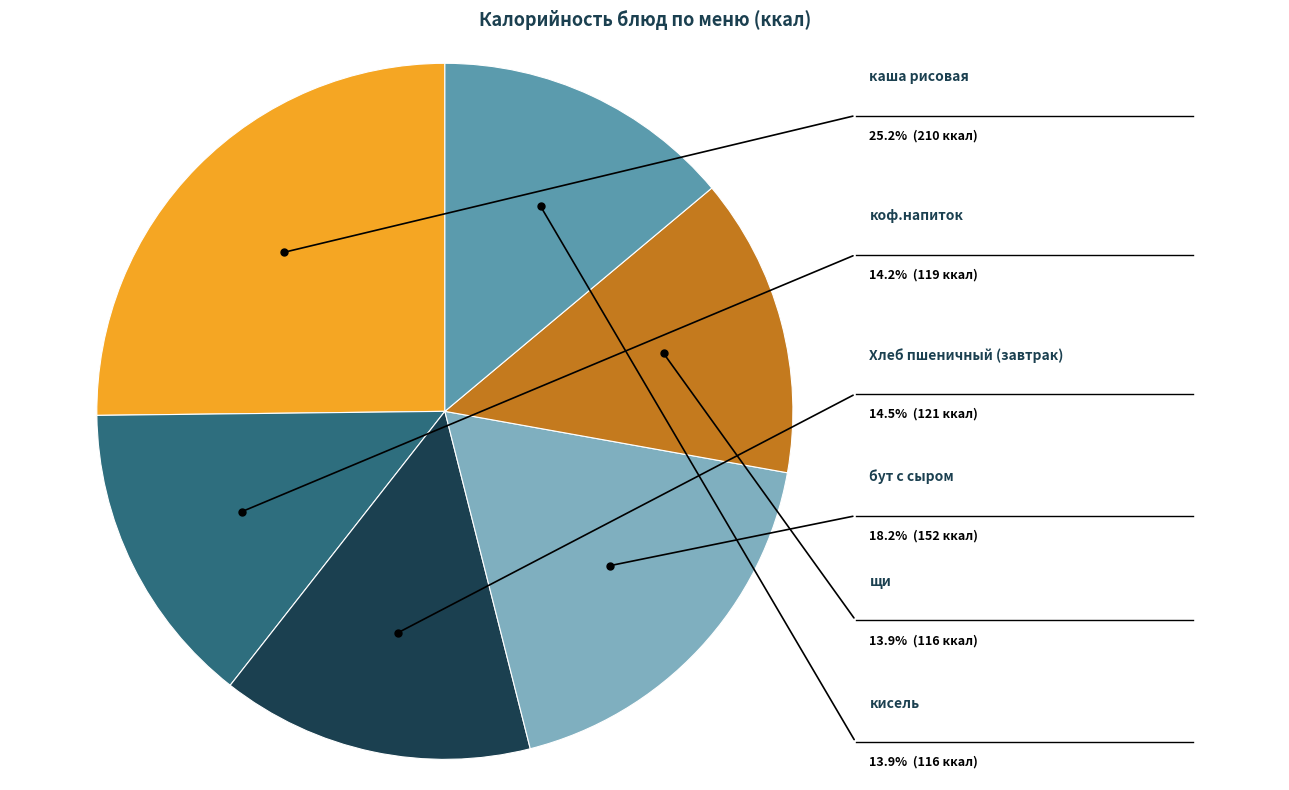

True or false: Хлеб пшеничный (завтрак) accounts for 25% of the total.

False